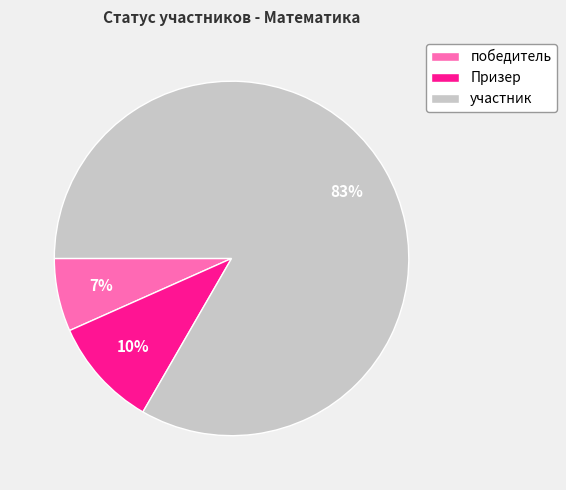

Rank the categories by value from highest to lowest.

участник, Призер, победитель